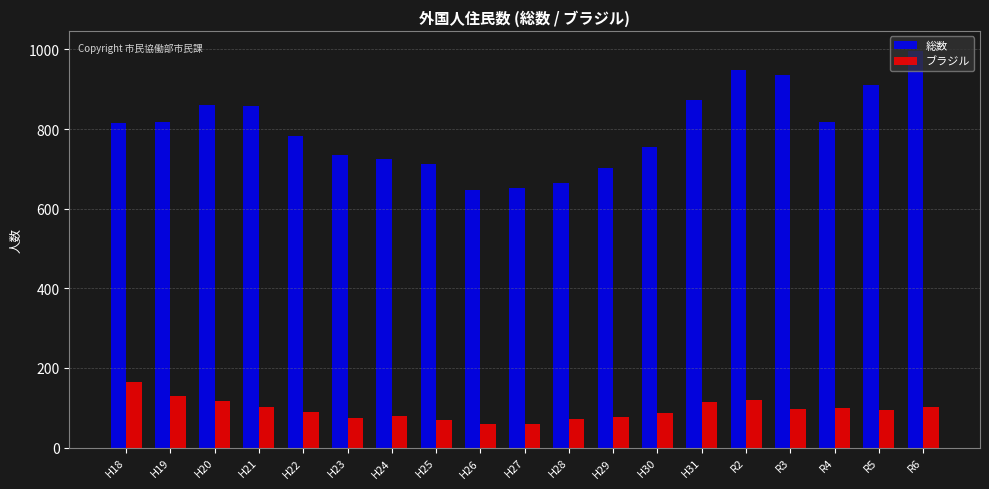

What is the label of the 11th bar from the right?

H26